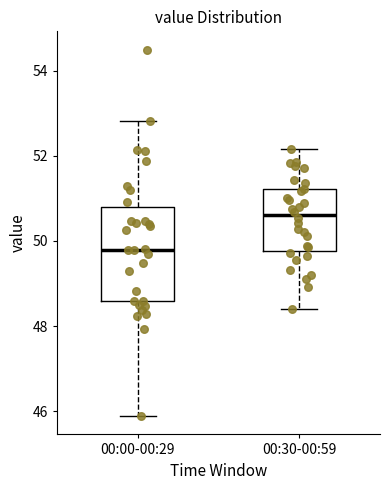

Reading left to right, transcribe this box plot: for each box, give where its median line is, the range the box spans, and where its two whiskers end, as read against the y-axis. The values are not printed on the chart, so give them approximately, as read against the axis.

00:00-00:29: median 49.8, box 48.6 to 50.8, whiskers 45.8 to 52.8
00:30-00:59: median 50.6, box 49.8 to 51.2, whiskers 48.4 to 52.2